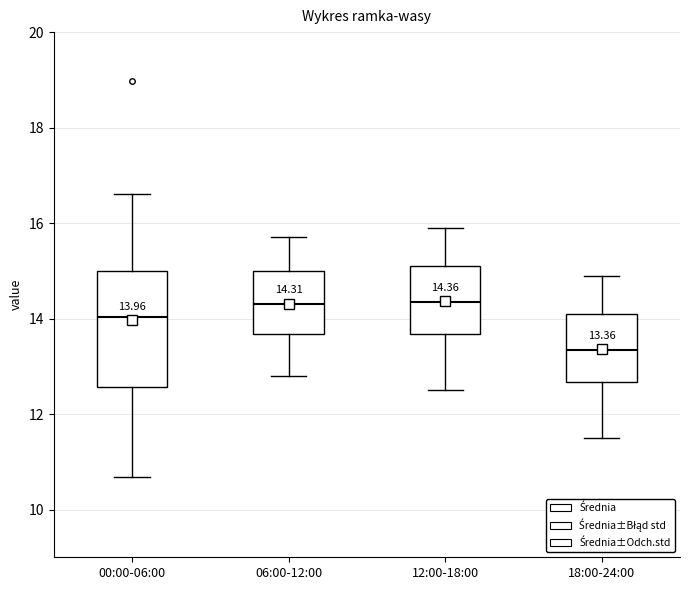

Comparing the boxes themselves (not the whiskers), which one is the tallest?

00:00-06:00